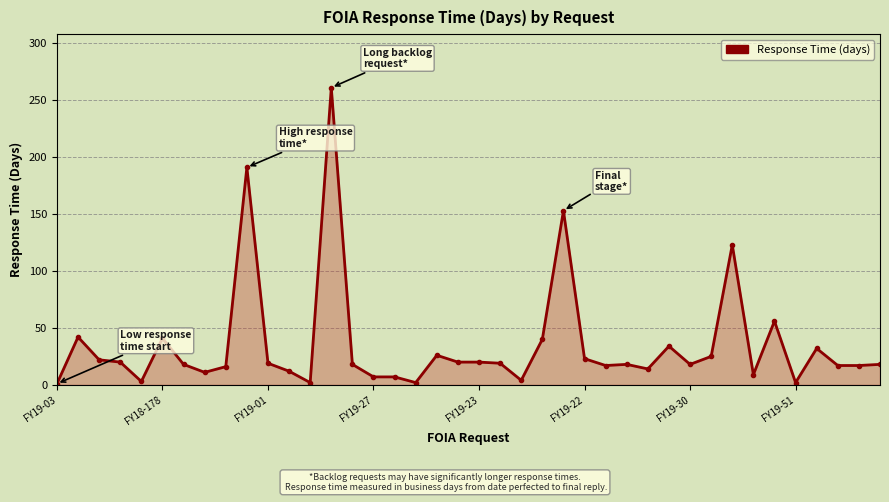

What is the greatest value displayed?

261